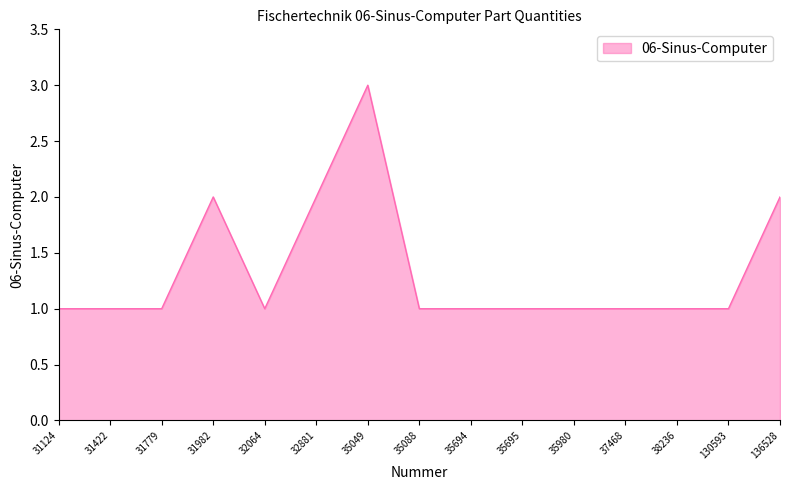

What is the difference between the second highest and second lowest values?

1